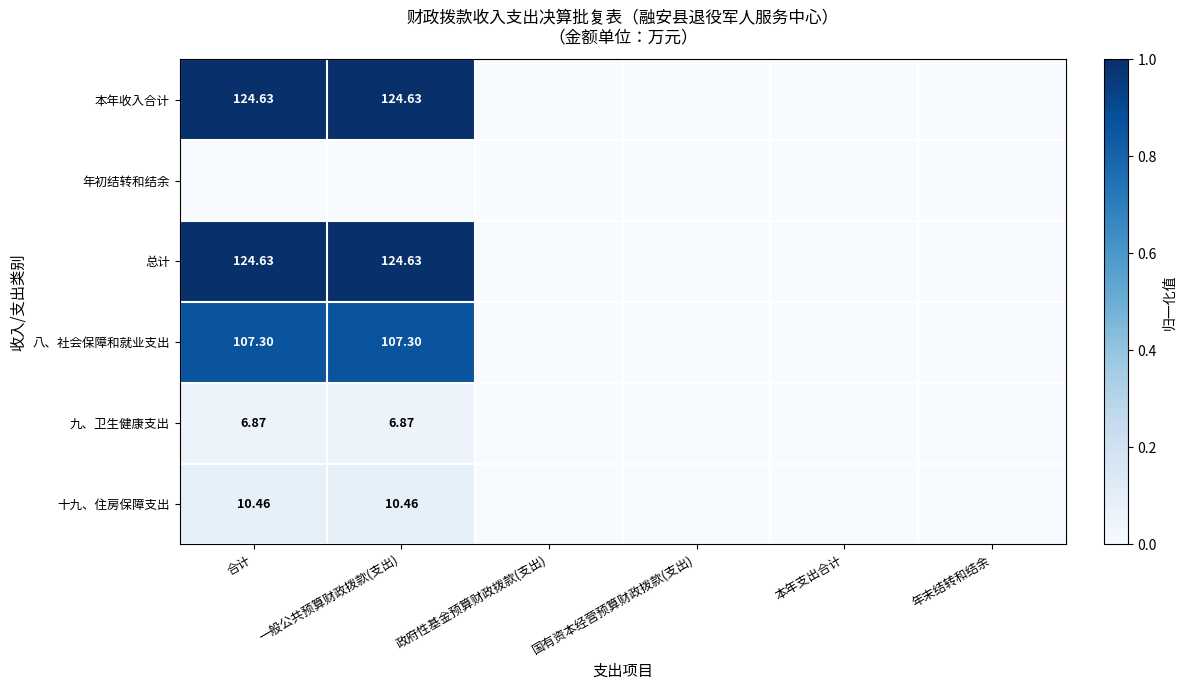

The value of 八、社会保障和就业支出 at 一般公共预算财政拨款(支出) is 0.9. True or false?

True